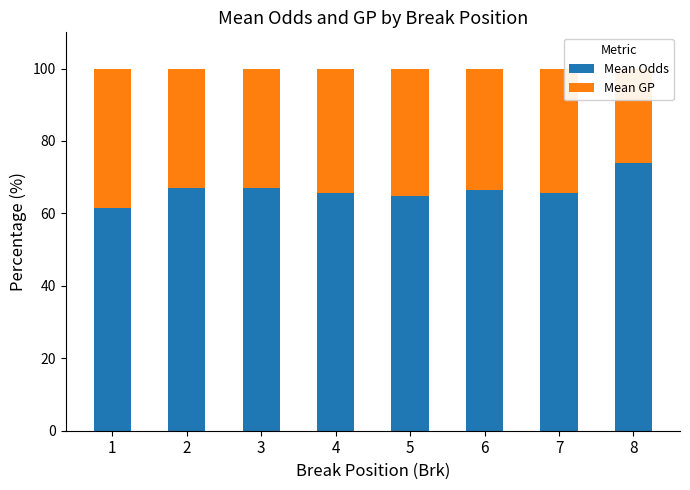

Which series has the widest spread of values?

Mean GP